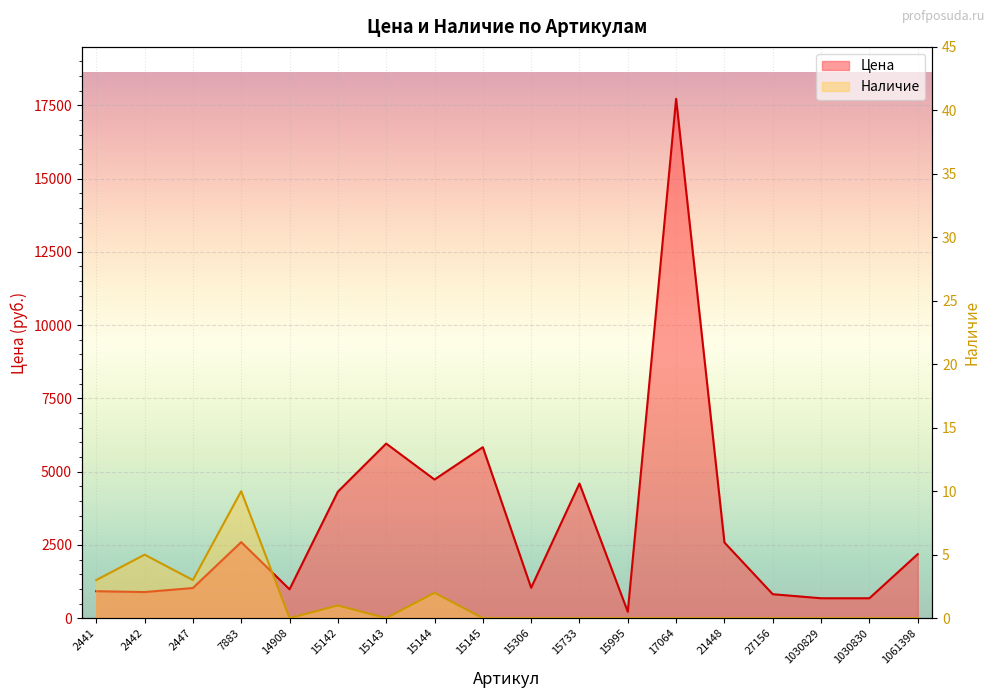

Rank the series at 1061398 from highest to lowest value.

Цена, Наличие